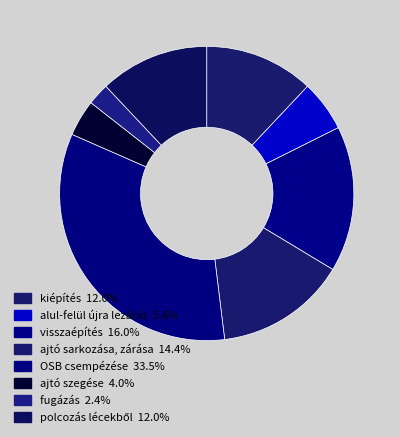

To the nearest percent, what percentage of the pie is ajtó sarkozása, zárása?

14%